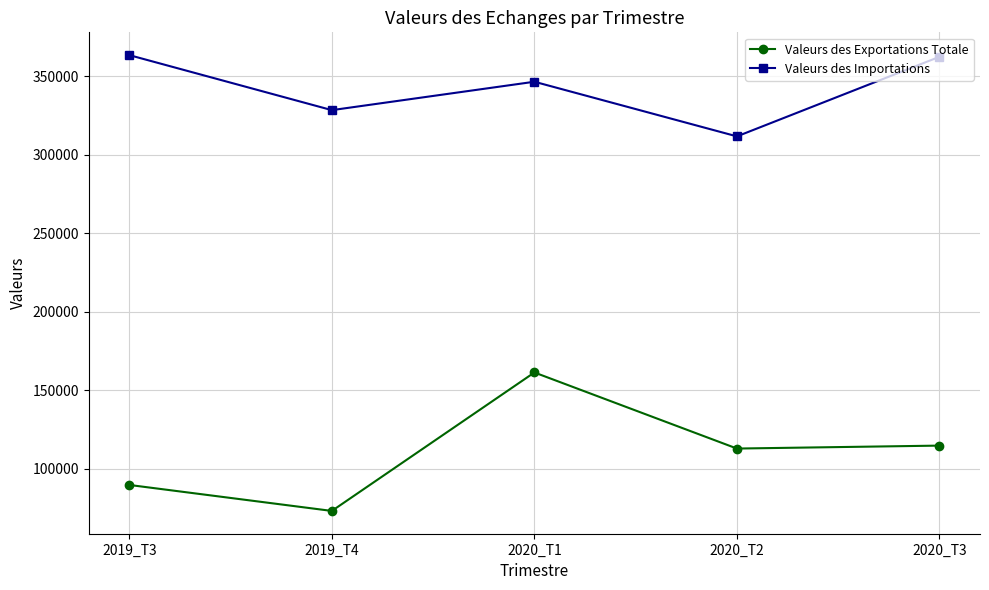

What is the difference between the maximum and minimum values in the Valeurs des Importations series?

51797.5